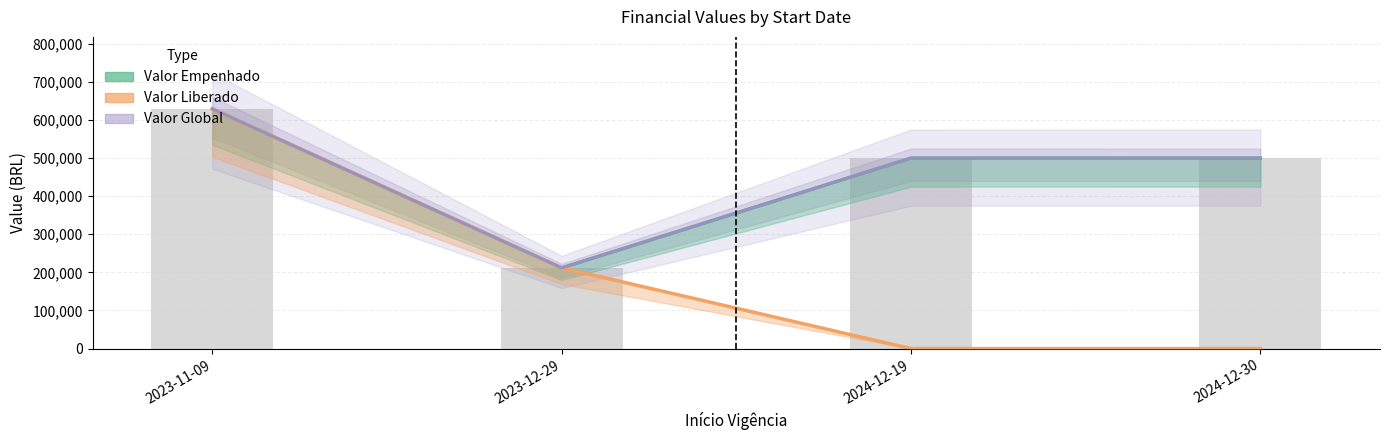

How many distinct data groups are displayed?

3